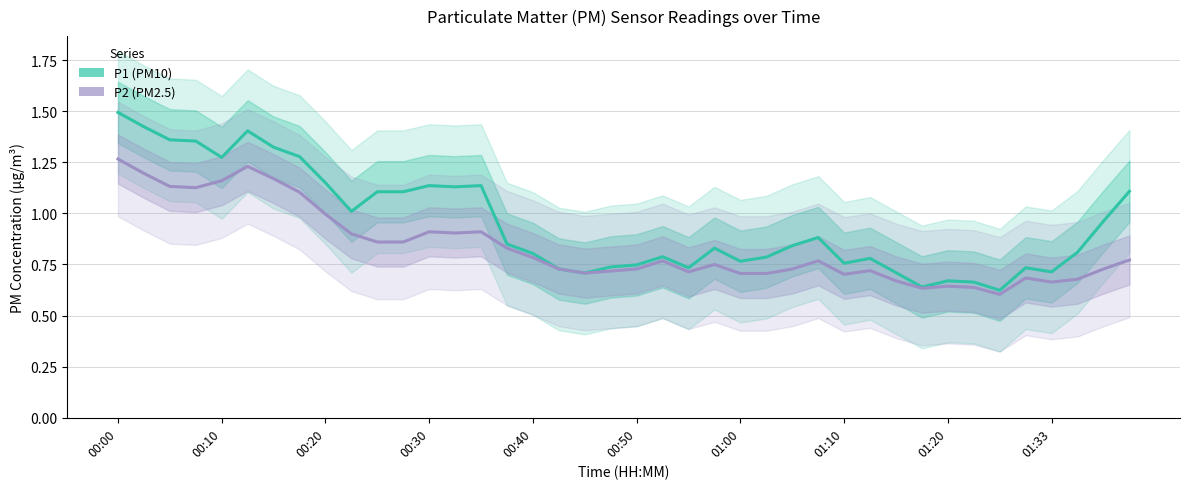

How many lines are shown in the chart?

2